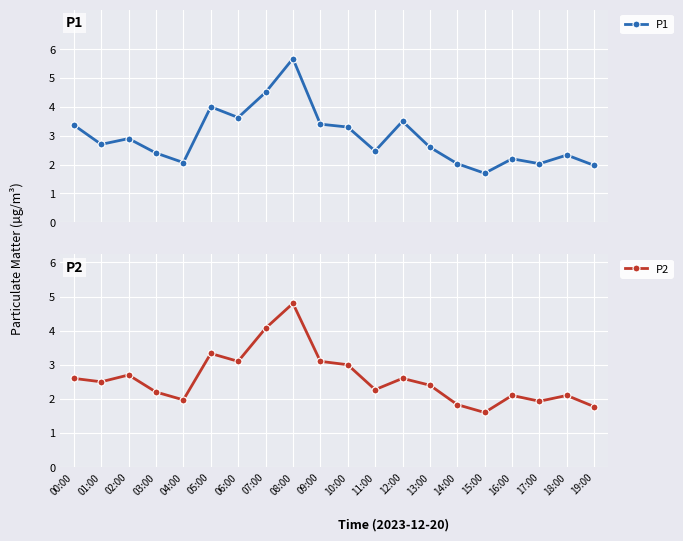

Reading left to right, transcribe all the data shown in this chart.

P1: 3.4	2.7	2.9	2.4	2.1	4.0	3.6	4.5	5.7	3.4	3.3	2.5	3.5	2.6	2.0	1.7	2.2	2.0	2.3	2.0
P2: 2.6	2.5	2.7	2.2	2.0	3.3	3.1	4.1	4.8	3.1	3.0	2.3	2.6	2.4	1.8	1.6	2.1	1.9	2.1	1.8